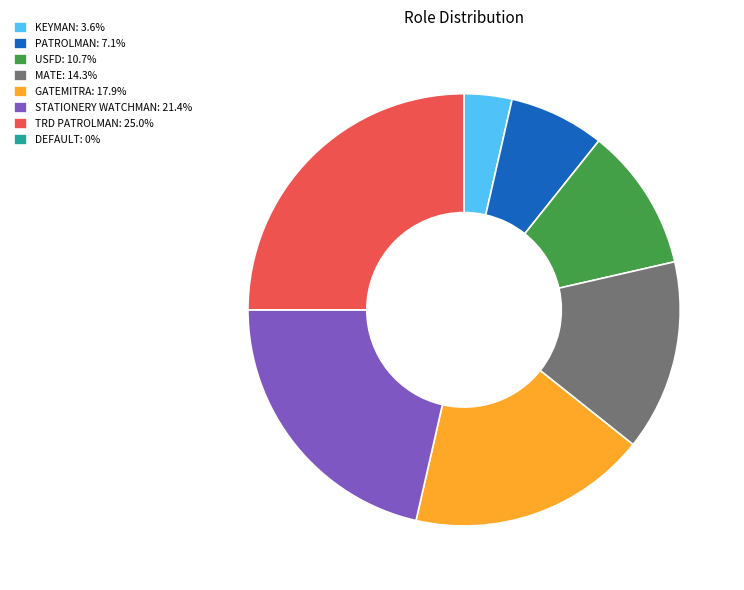

Do GATEMITRA: 17.9% and MATE: 14.3% together represent more than half of the pie?

No